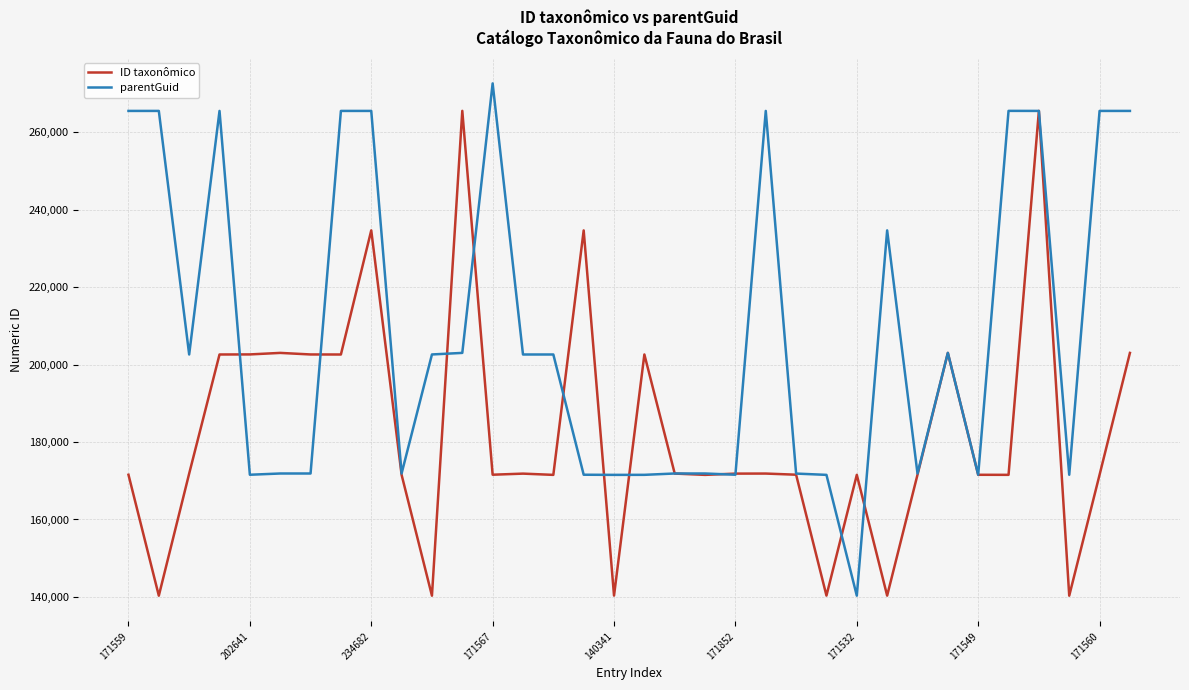

What is the minimum value shown in the chart?

140315